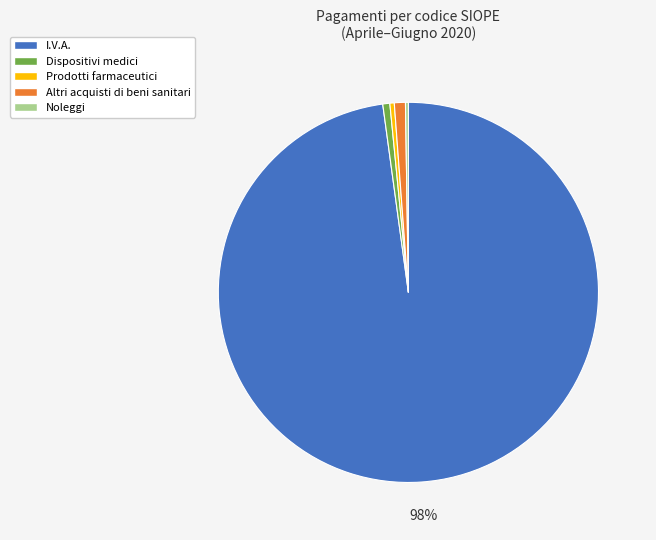

Does any single category account for the majority?

Yes